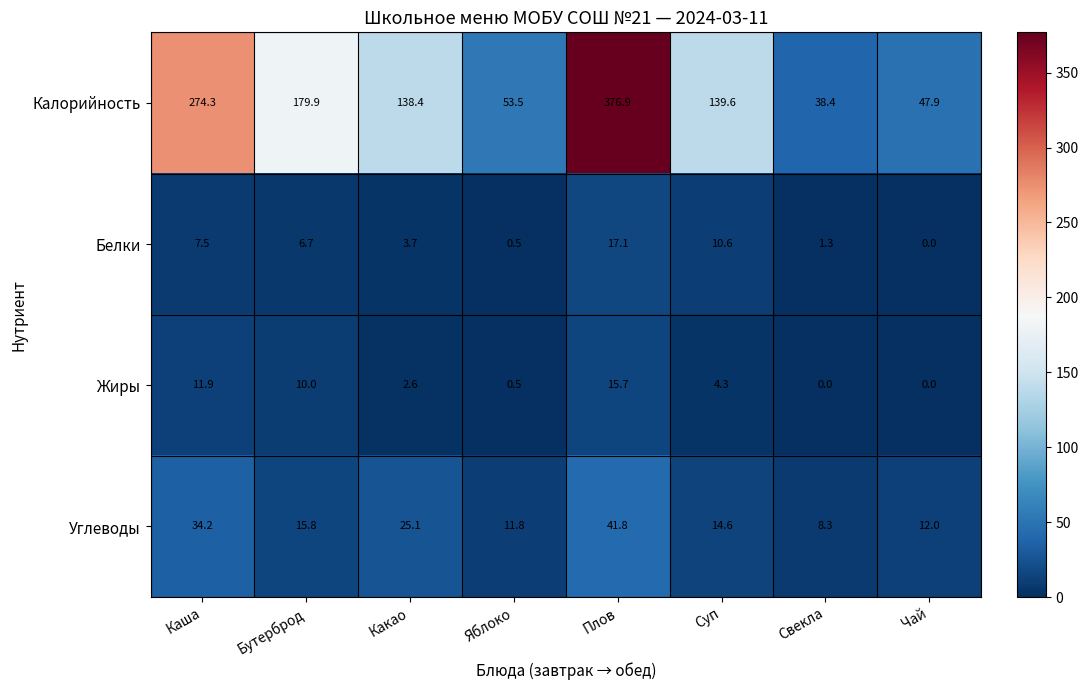

How many data points does each series have?

8